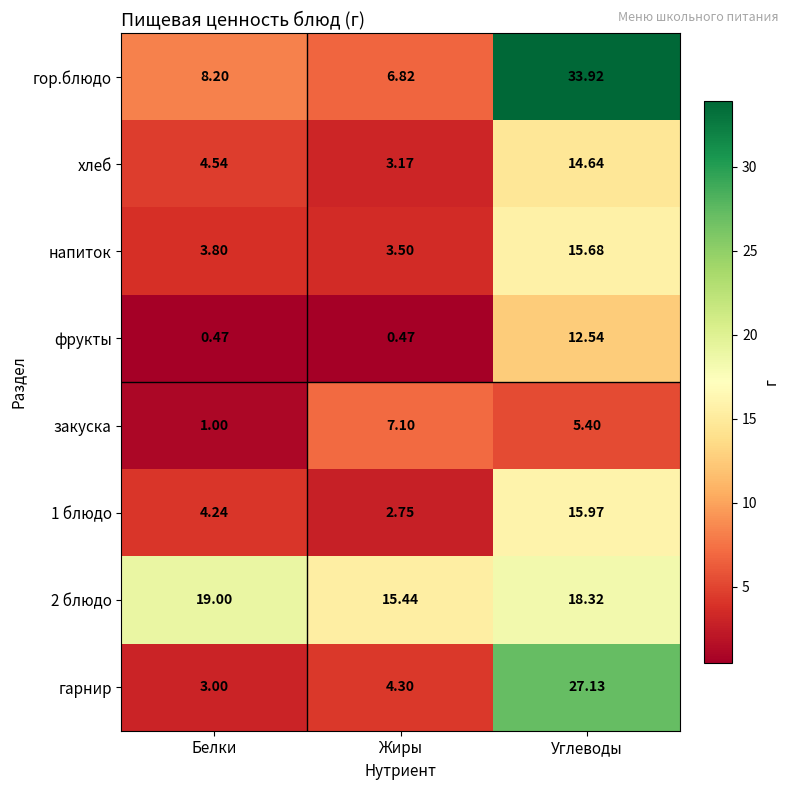

Is the value of закуска at Углеводы greater than the value of хлеб at Жиры?

Yes